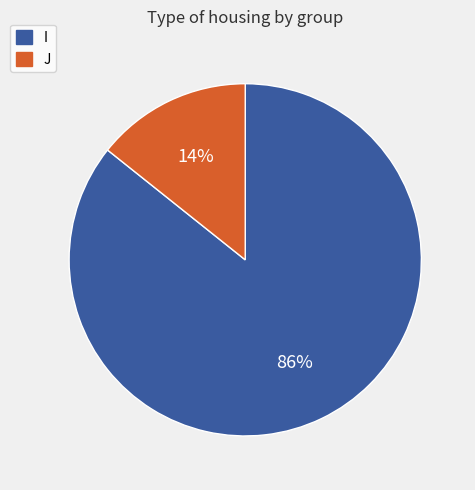

Rank the categories by value from highest to lowest.

I, J